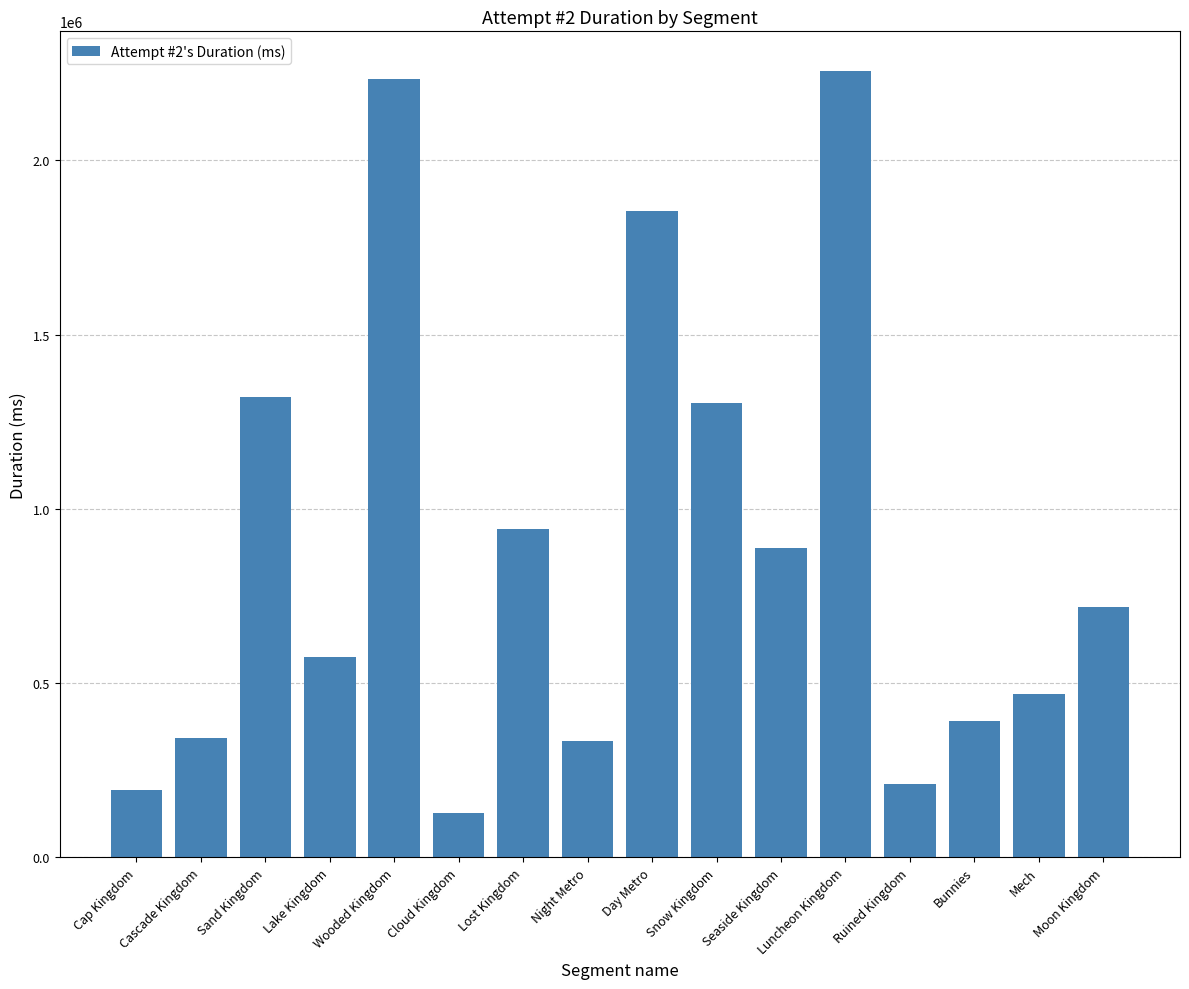

At which category does the chart reach its minimum across all series?

Cloud Kingdom